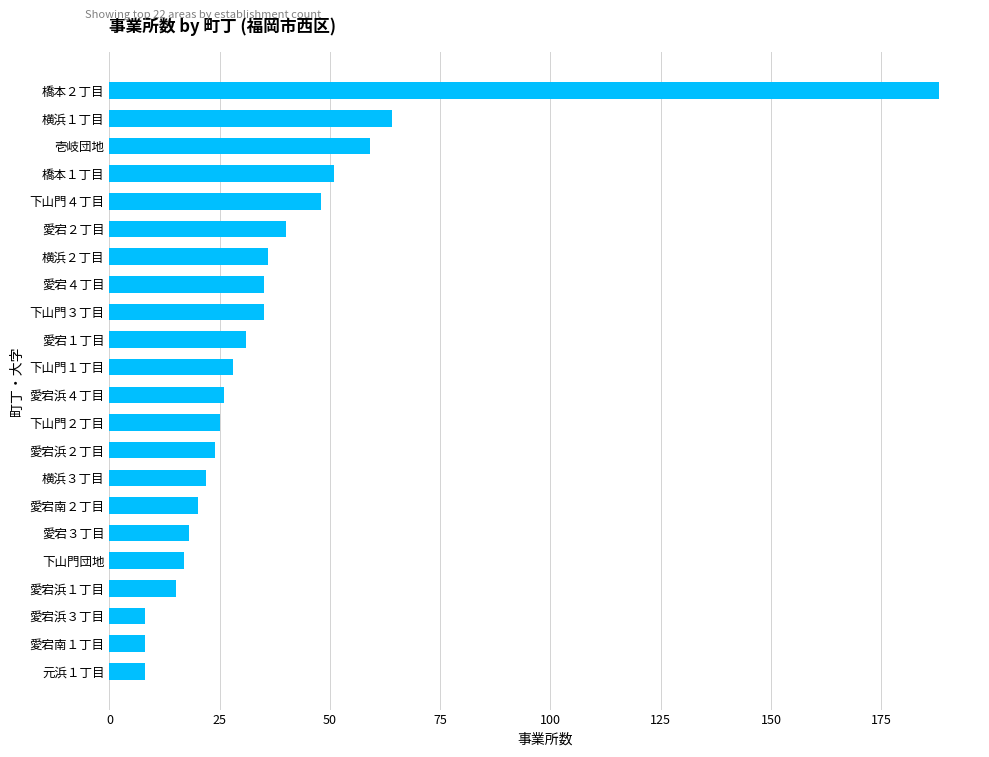

Which category has the highest value across all series?

橋本２丁目